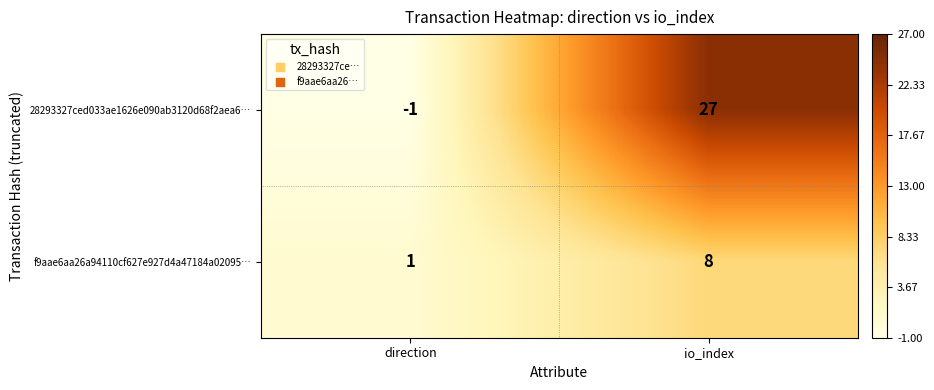

What is the difference between the highest and lowest values at direction?

2